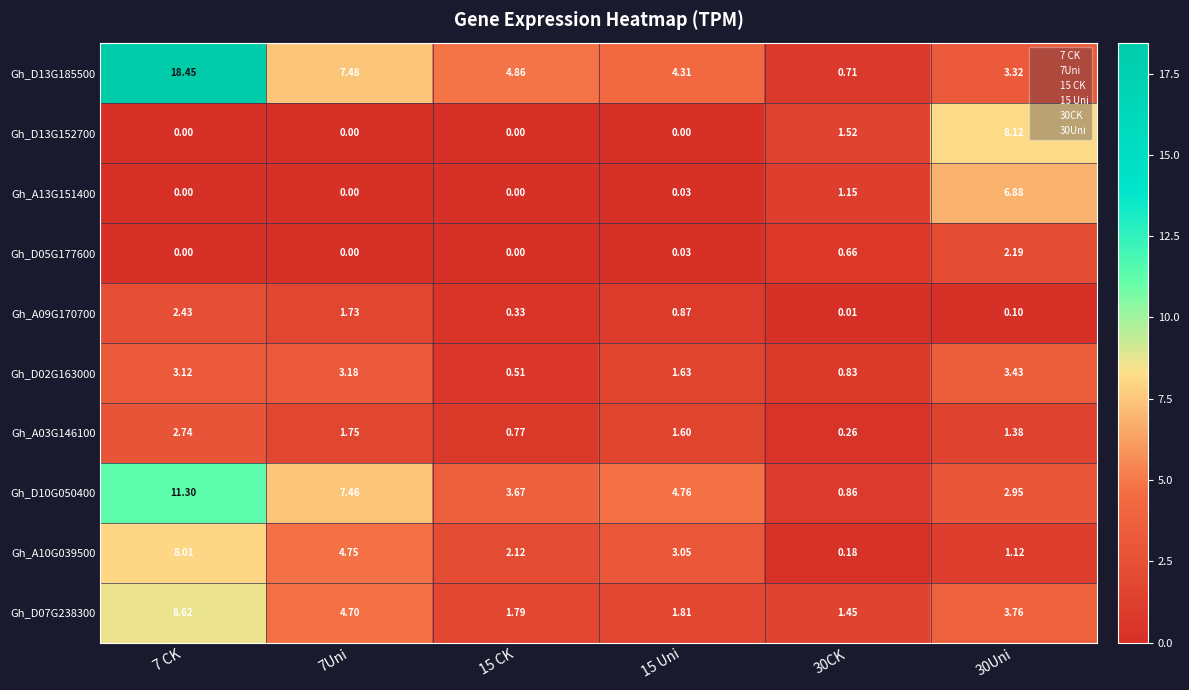

What is the total value across all series at 7 CK?

54.7